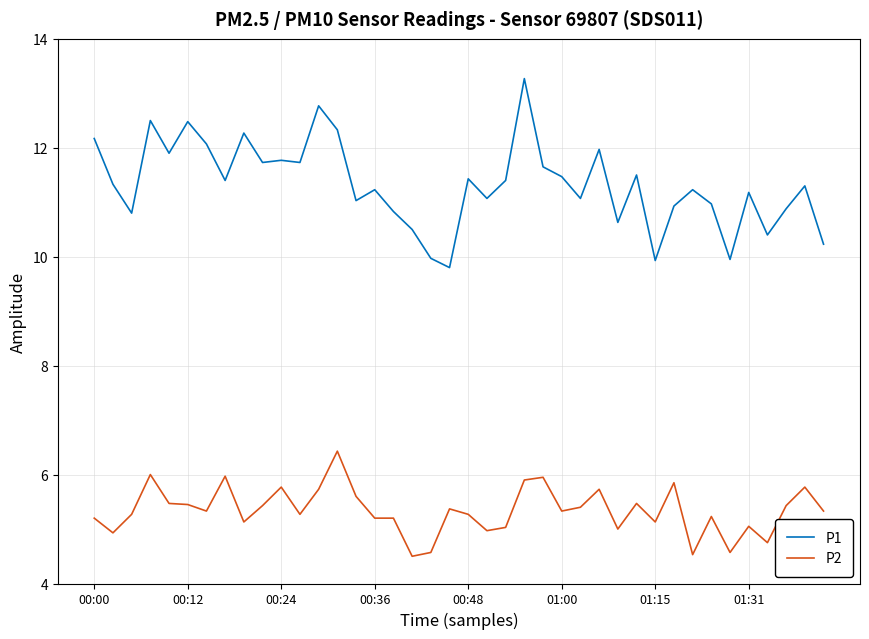

What is the minimum value shown in the chart?

4.5